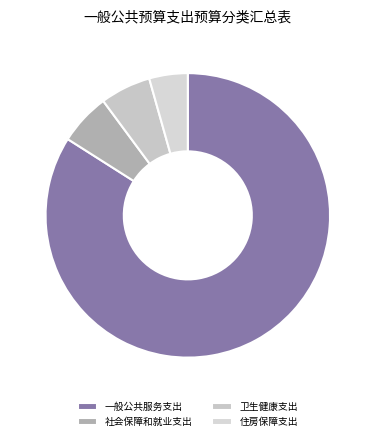

How many slices are in this pie chart?

4